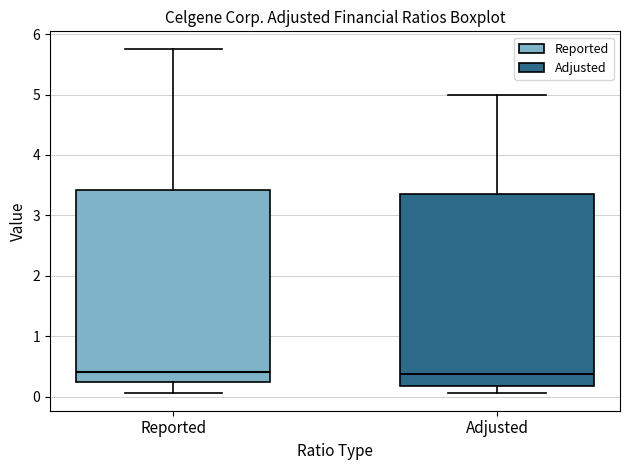

Reading left to right, transcribe this box plot: for each box, give where its median line is, the range the box spans, and where its two whiskers end, as read against the y-axis. The values are not printed on the chart, so give them approximately, as read against the axis.

Reported: median 0.4, box 0.2 to 3.4, whiskers 0.1 to 5.8
Adjusted: median 0.4, box 0.2 to 3.4, whiskers 0.1 to 5.0